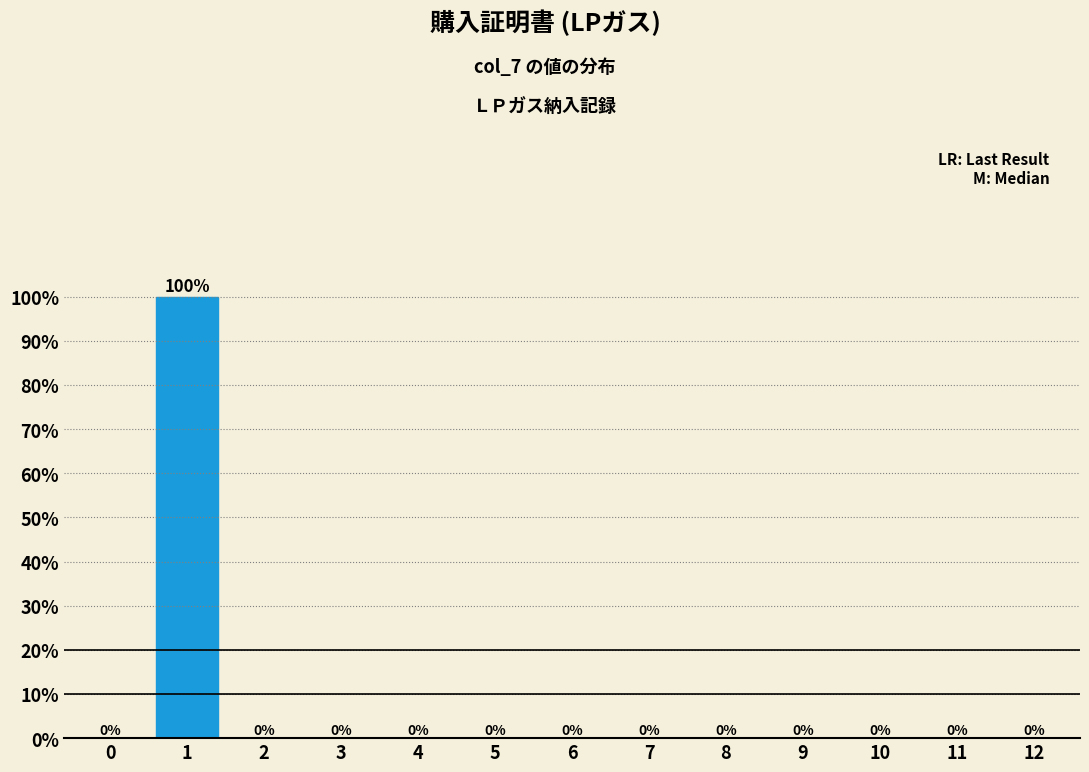

Reading right to left, list all the values displayed in this chart.

12=0	11=0	10=0	9=0	8=0	7=0	6=0	5=0	4=0	3=0	2=0	1=100	0=0